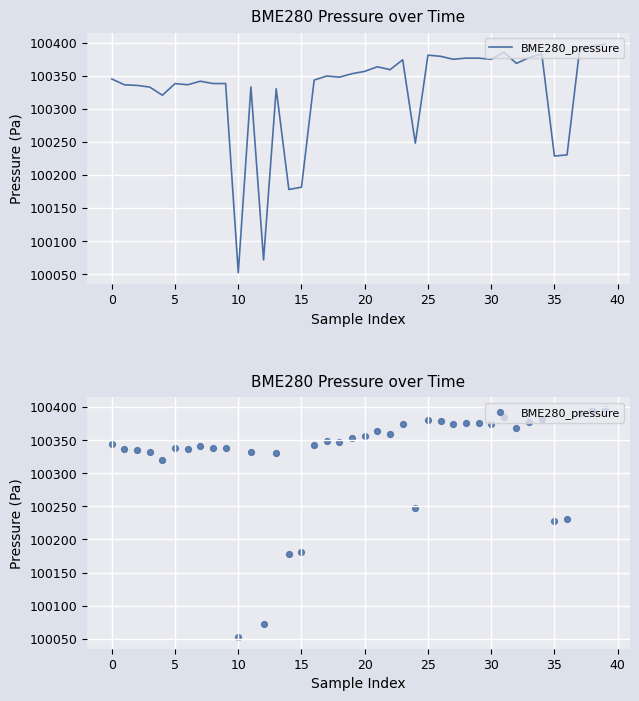

What is the change in value from 17 to 20?

+7.0